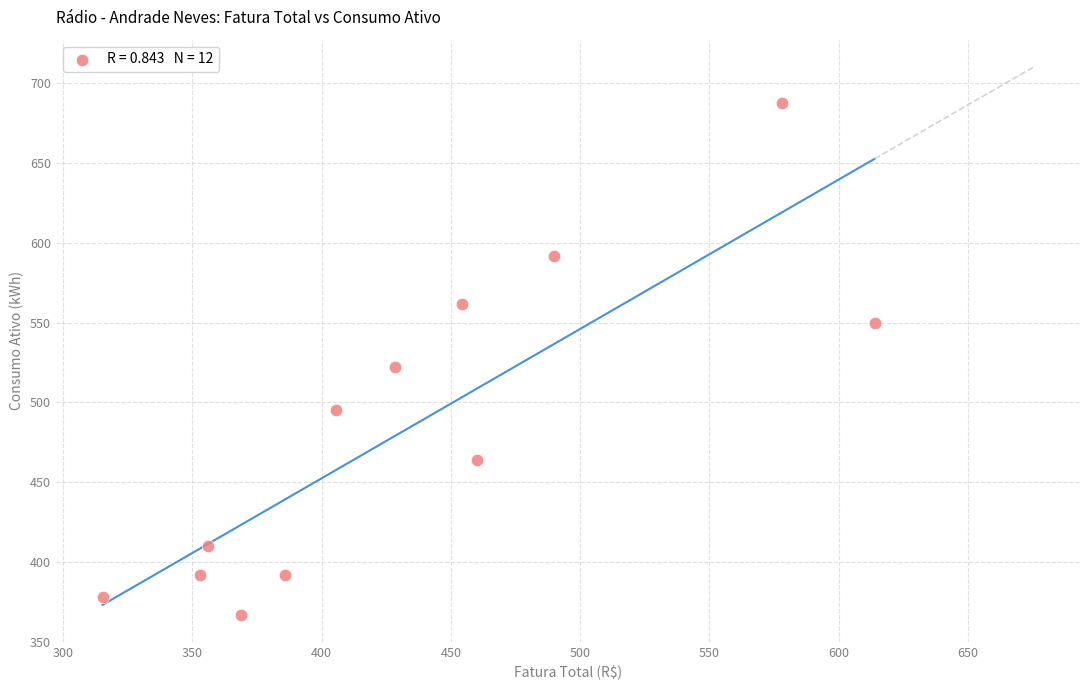

What Y value in the scatter plot is closest to 527?

522